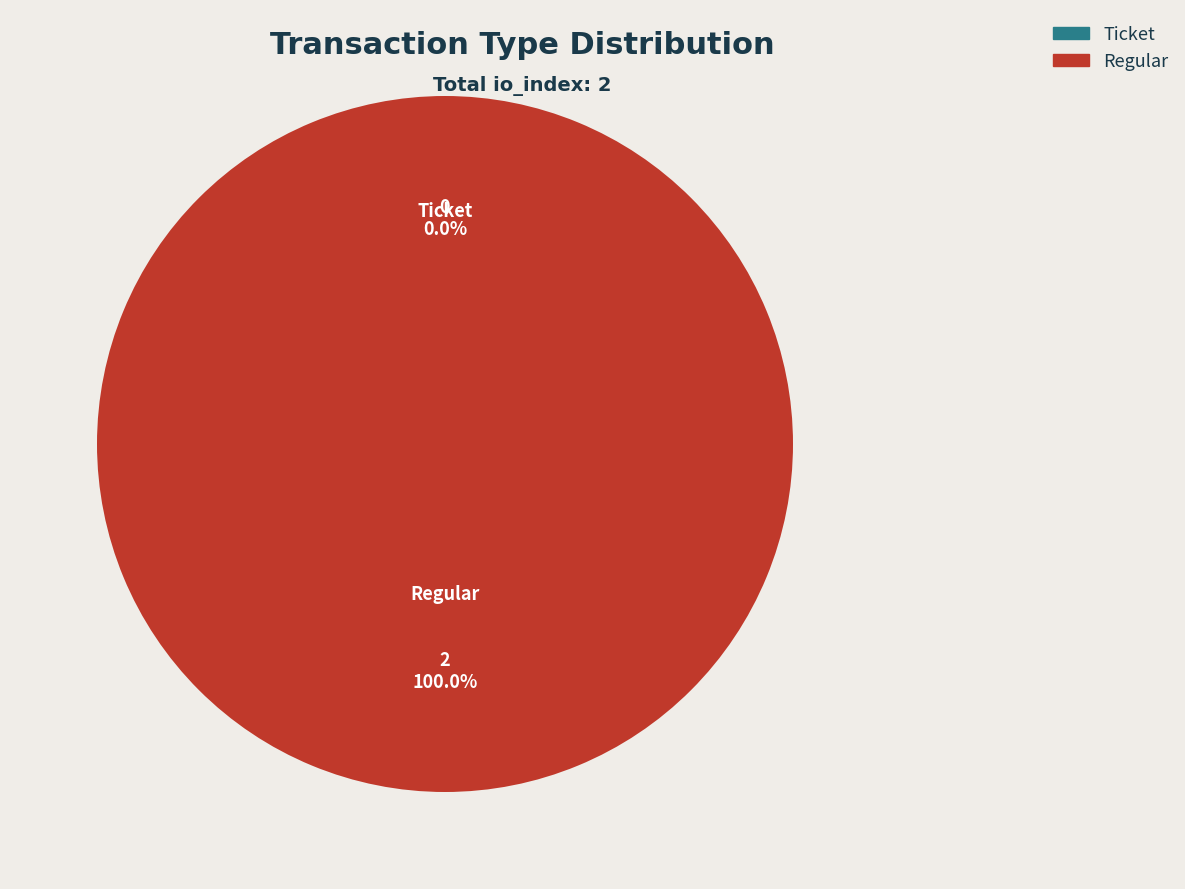

Does any single category account for the majority?

Yes